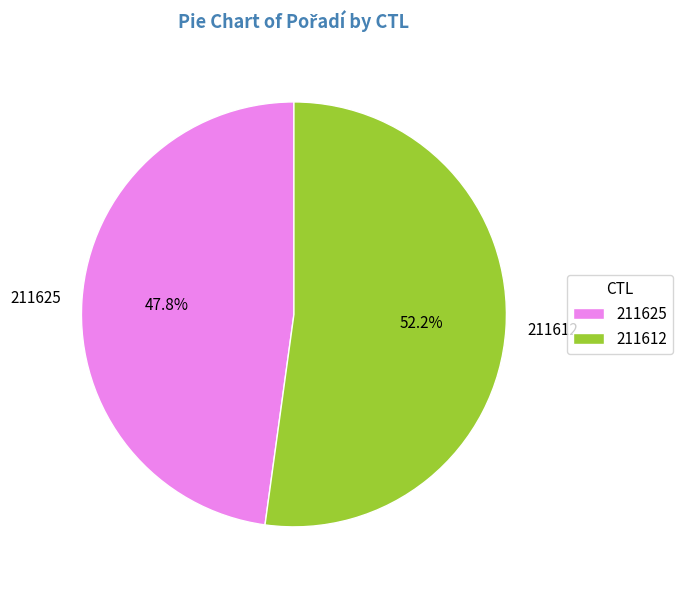

Does any single category account for the majority?

Yes